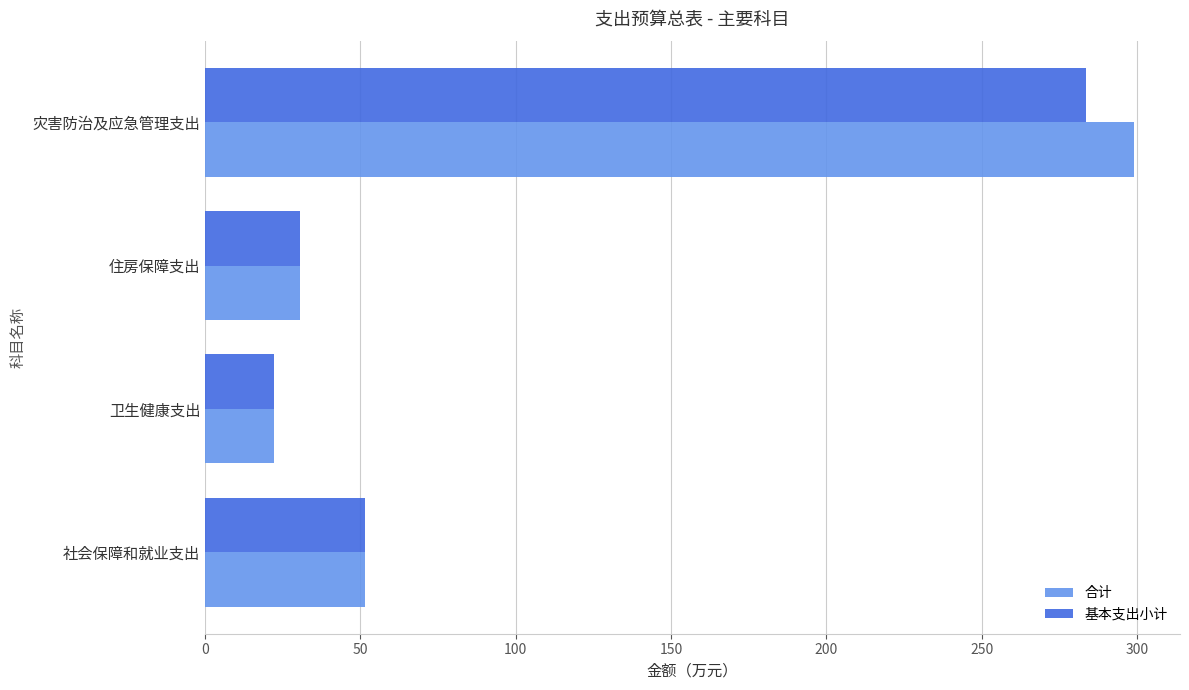

At which label does 基本支出小计 reach its minimum?

卫生健康支出